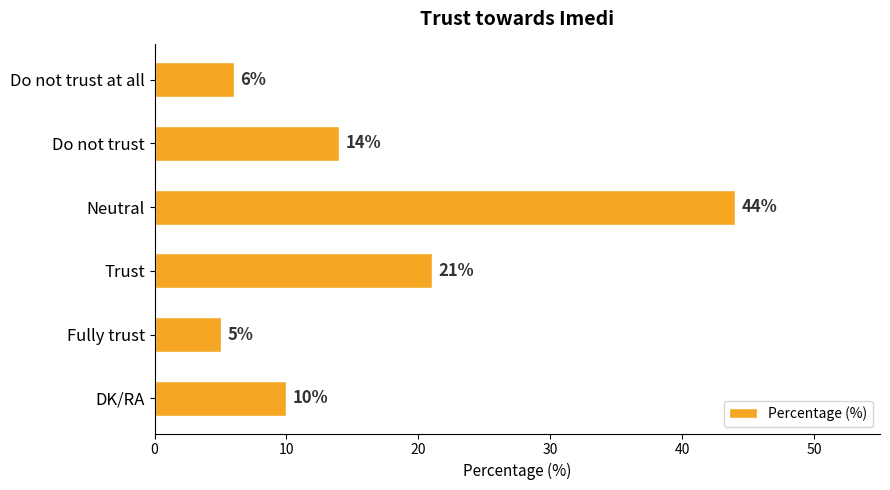

Reading top to bottom, transcribe all the data shown in this chart.

Do not trust at all=6	Do not trust=14	Neutral=44	Trust=21	Fully trust=5	DK/RA=10